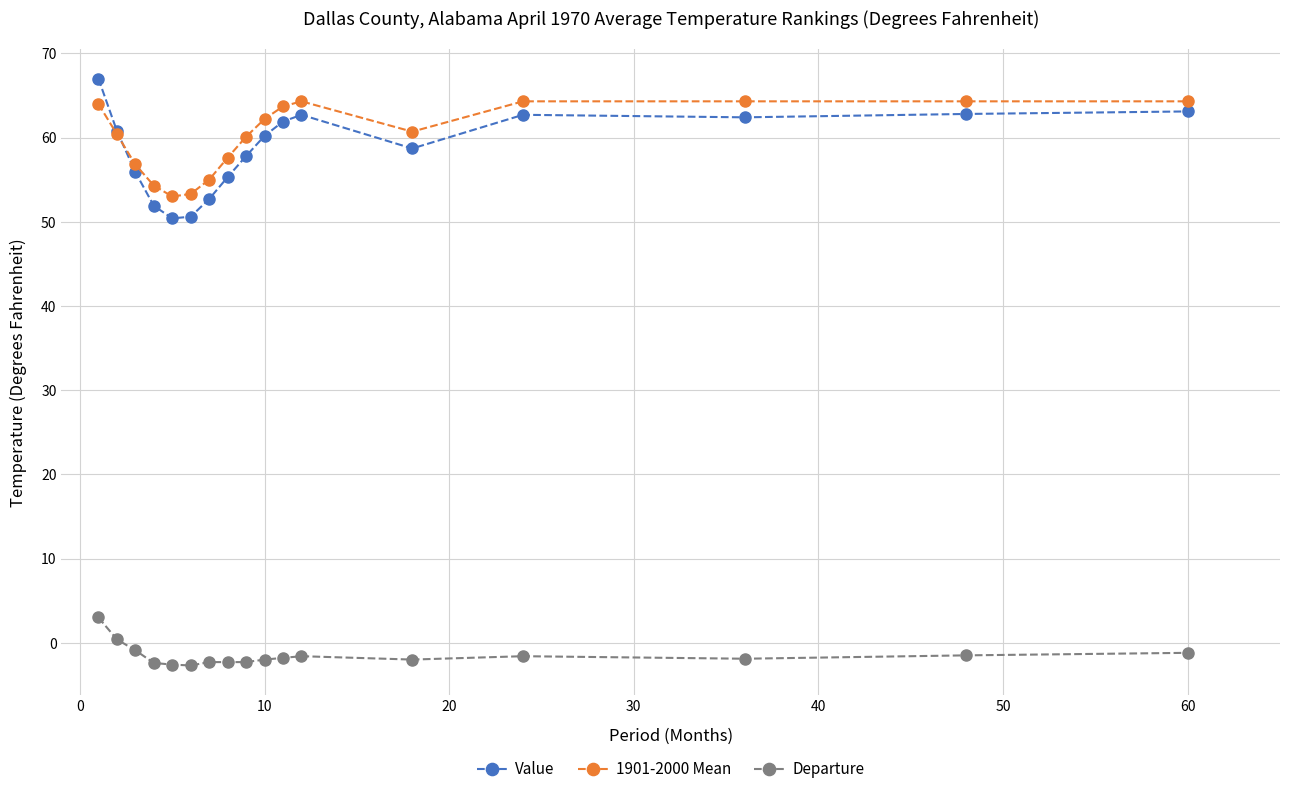

What is the maximum value for Value?

67.0